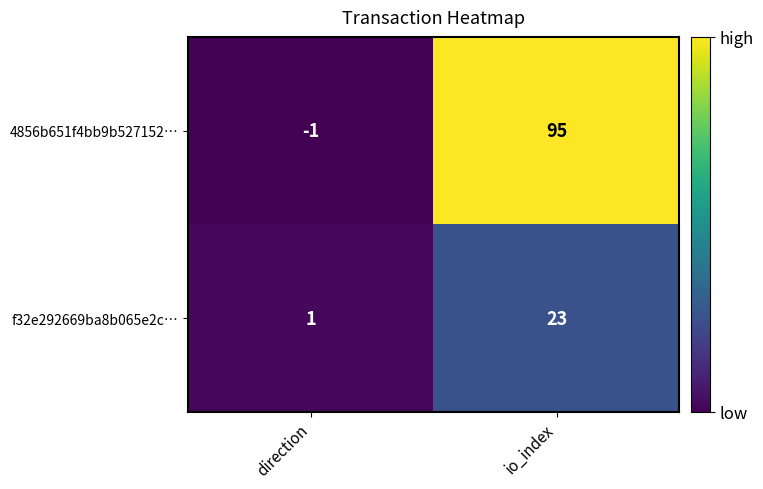

What is the maximum value shown in the chart?

95